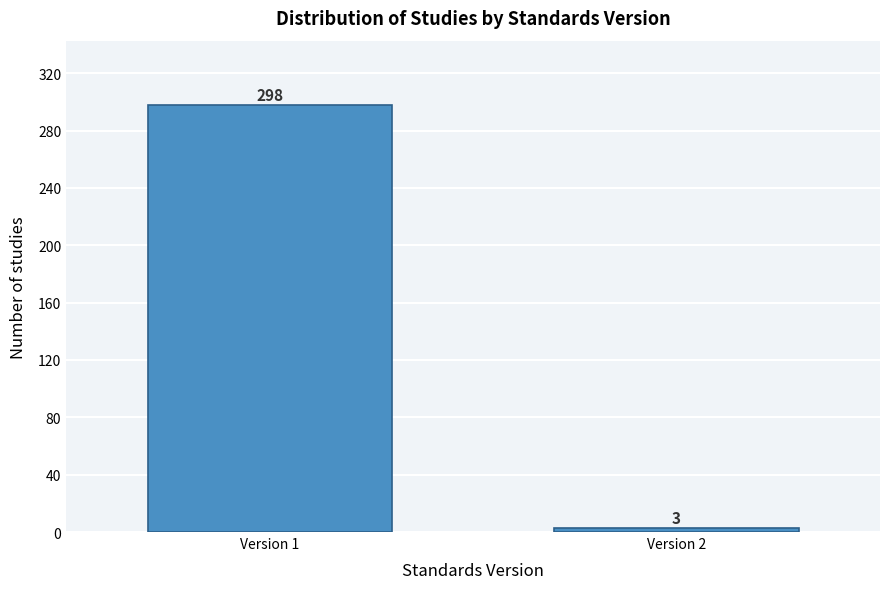

Reading left to right, extract all data points from this chart.

298	3